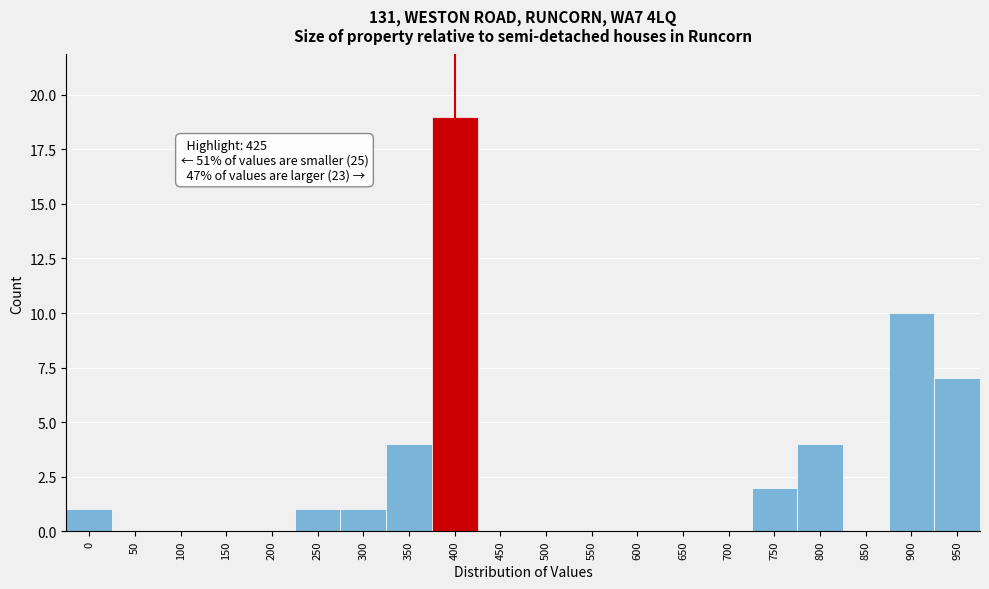

Reading left to right, list all the values displayed in this chart.

0=1	50=0	100=0	150=0	200=0	250=1	300=1	350=4	400=19	450=0	500=0	550=0	600=0	650=0	700=0	750=2	800=4	850=0	900=10	950=7